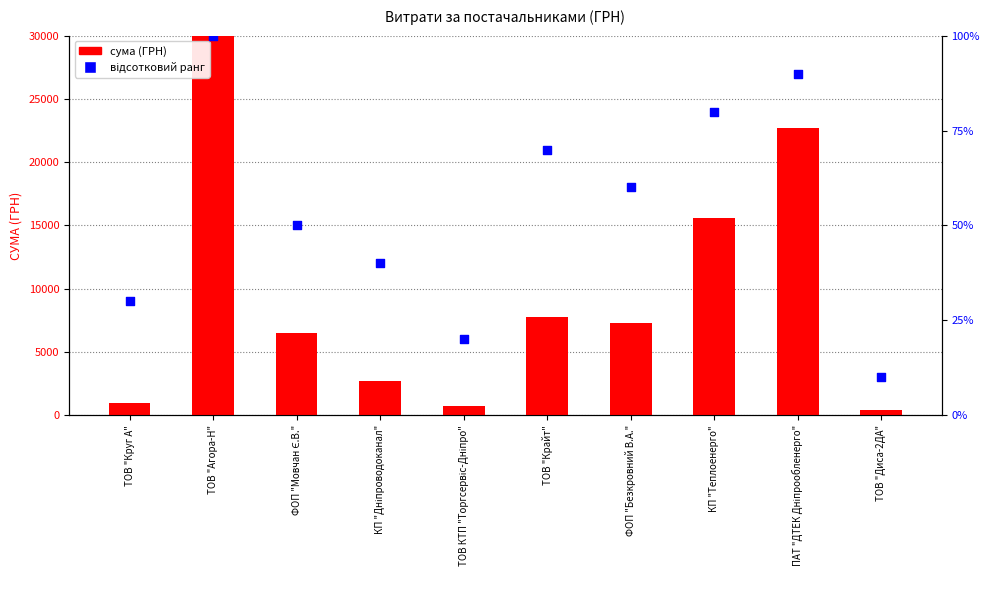

Is the value of відсотковий ранг at ПАТ "ДТЕК Дніпрообленерго" greater than the value of сума (ГРН) at КП "Теплоенерго"?

No